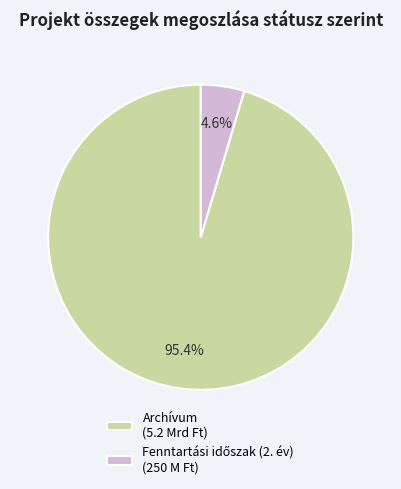

Which category has the biggest portion of the pie?

Archívum (5.2 Mrd Ft)